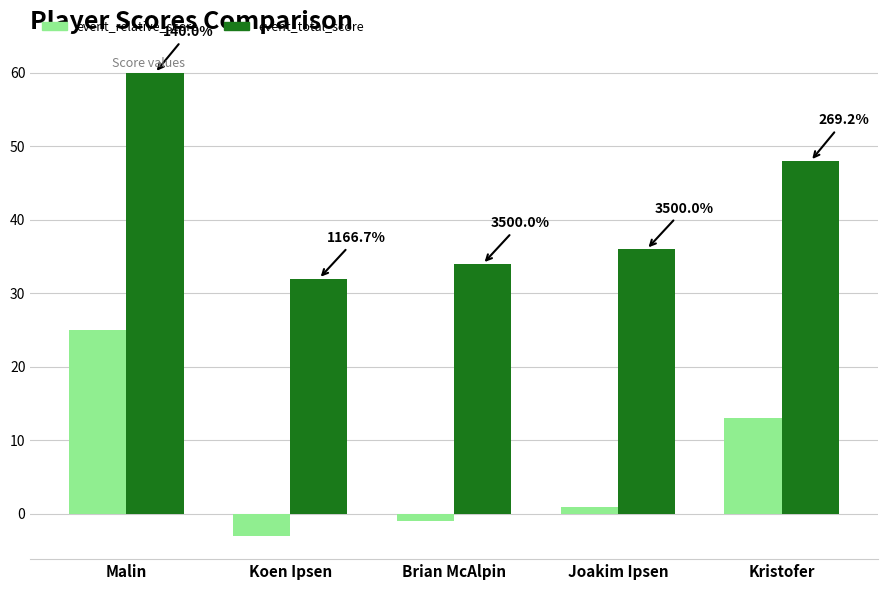

What is the sum of all event_total_score values?

210